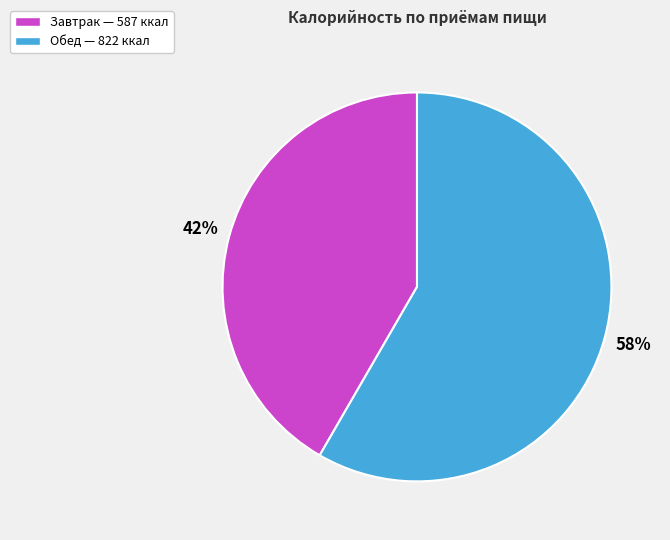

To the nearest percent, what portion does Завтрак represent?

42%